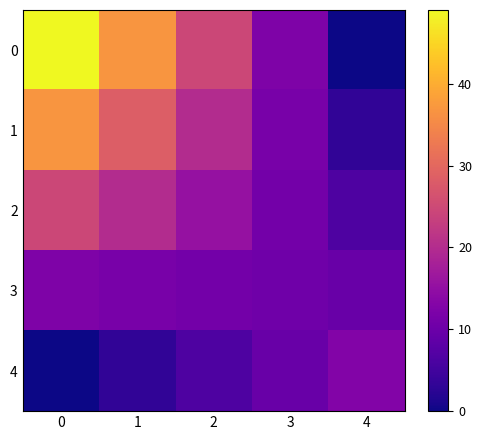

Reading left to right, extract all data points from this chart.

0: 0=49.0	1=36.8	2=24.5	3=12.2	4=0.0
1: 0=36.8	1=28.4	2=20.0	3=11.6	4=3.2
2: 0=24.5	1=20.0	2=15.5	3=11.0	4=6.5
3: 0=12.2	1=11.6	2=11.0	3=10.4	4=9.8
4: 0=0.0	1=3.2	2=6.5	3=9.8	4=13.0